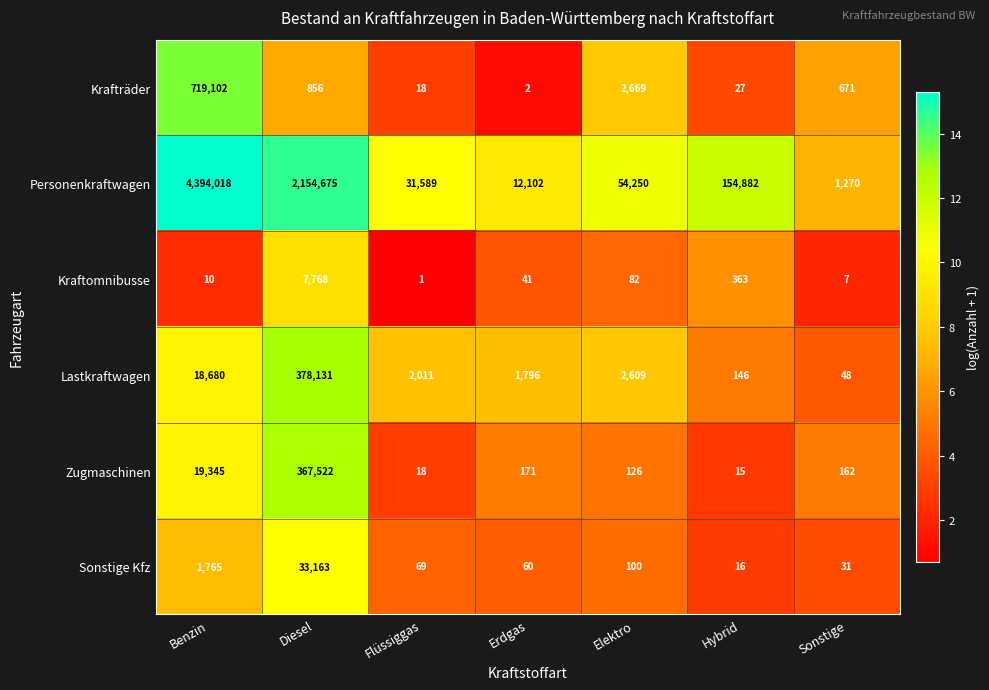

What is the spread (max minus min) of values at Sonstige?

1263